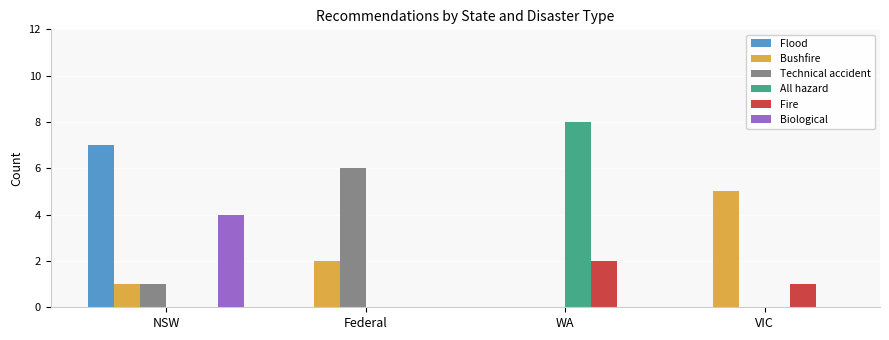

Reading left to right, list all the values displayed in this chart.

Flood: 7	0	0	0
Bushfire: 1	2	0	5
Technical accident: 1	6	0	0
All hazard: 0	0	8	0
Fire: 0	0	2	1
Biological: 4	0	0	0